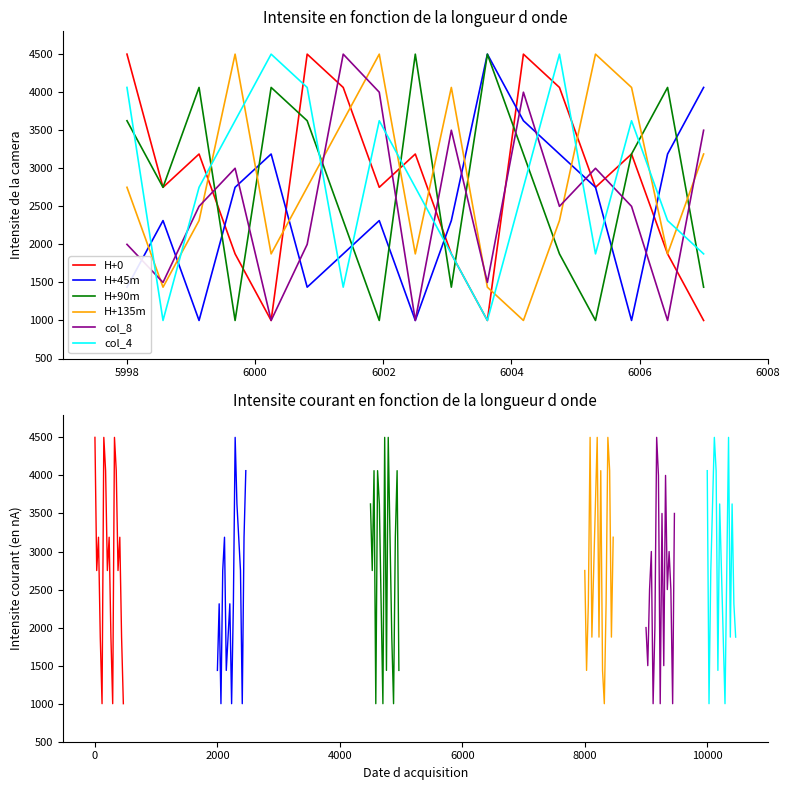

At how many categories does at least one series exceed 1789?

17